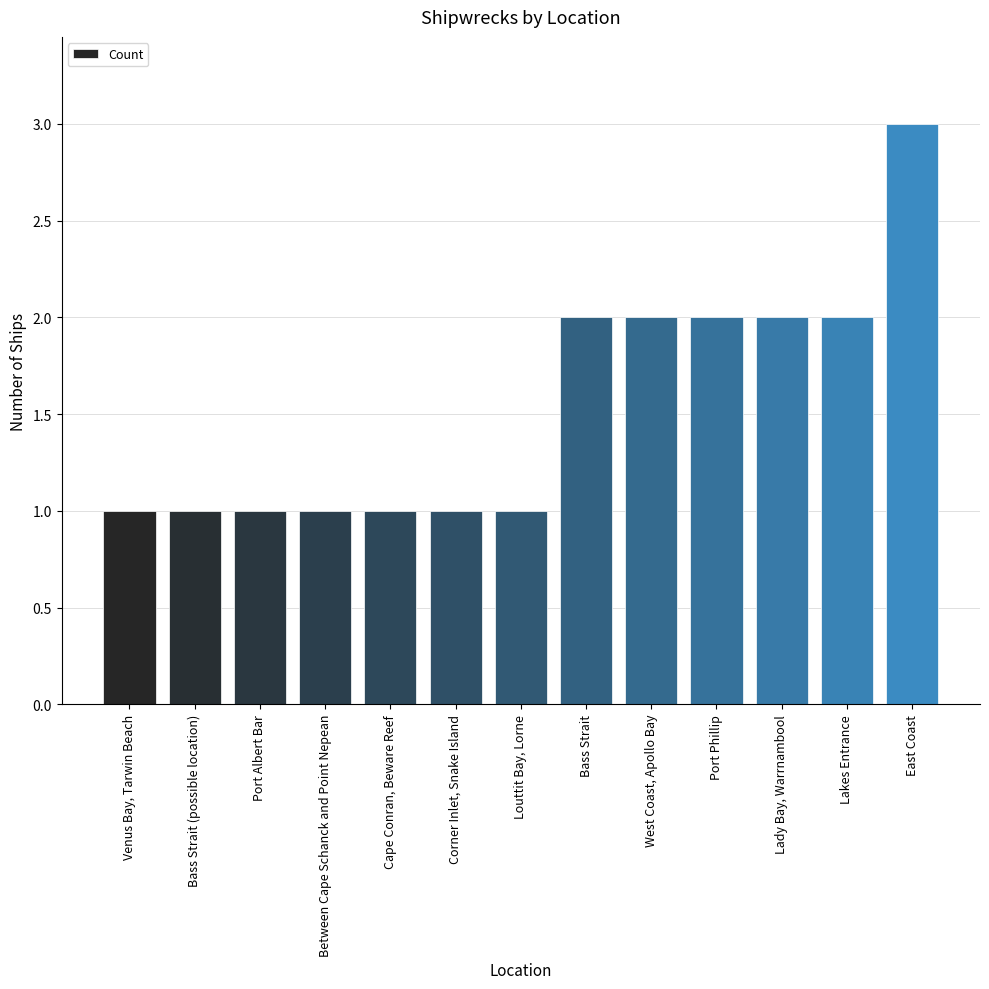

What is the difference between the maximum and minimum values?

2